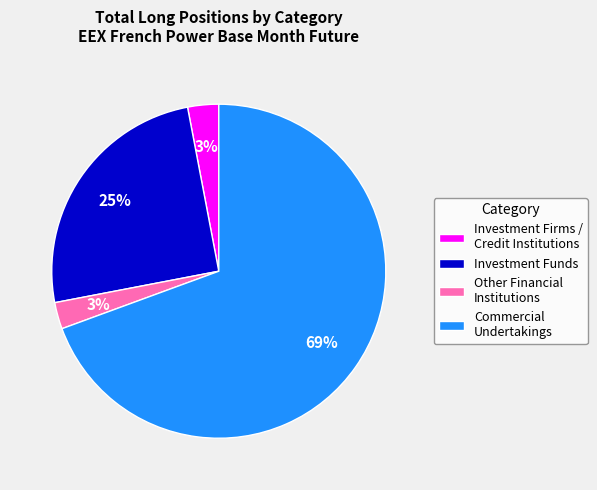

To the nearest percent, what portion does Other Financial Institutions represent?

3%